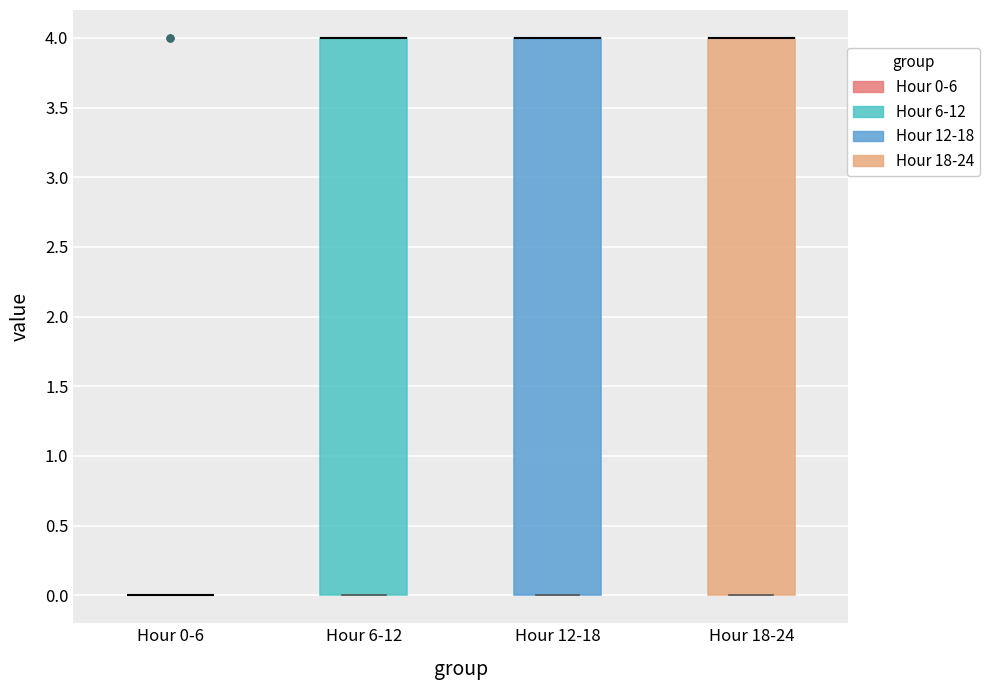

Reading left to right, transcribe this box plot: for each box, give where its median line is, the range the box spans, and where its two whiskers end, as read against the y-axis. The values are not printed on the chart, so give them approximately, as read against the axis.

Hour 0-6: box collapsed to a line at 0, whiskers 0 to 0
Hour 6-12: median 4 (drawn on the box's upper edge), box 0 to 4, whiskers 0 to 4
Hour 12-18: median 4 (drawn on the box's upper edge), box 0 to 4, whiskers 0 to 4
Hour 18-24: median 4 (drawn on the box's upper edge), box 0 to 4, whiskers 0 to 4